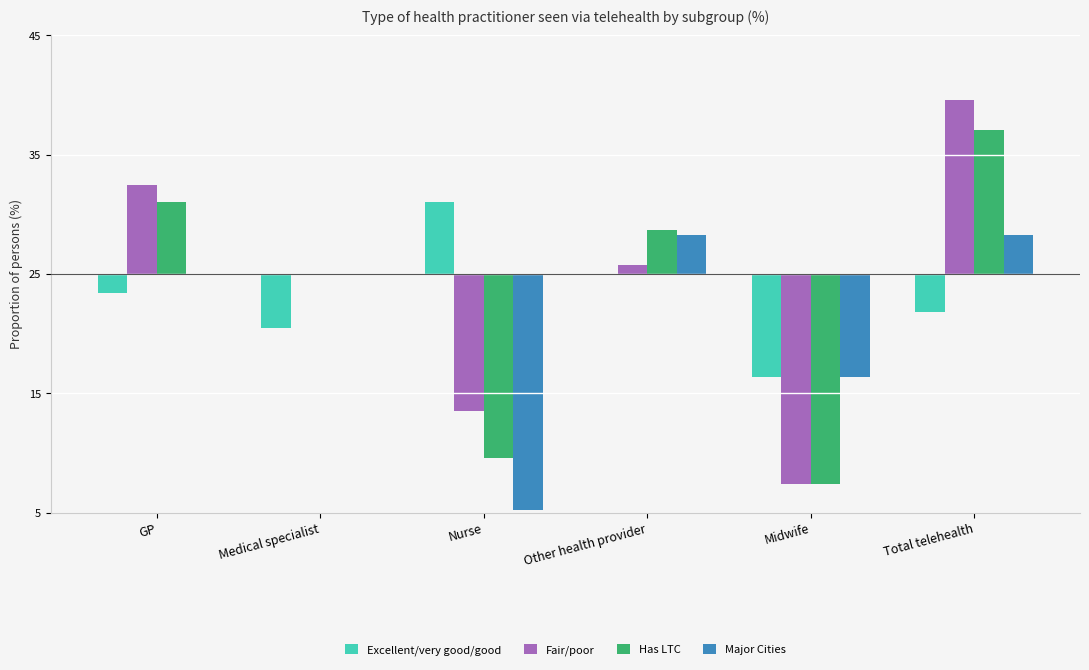

Are the bars grouped side by side (vs. stacked)?

Yes